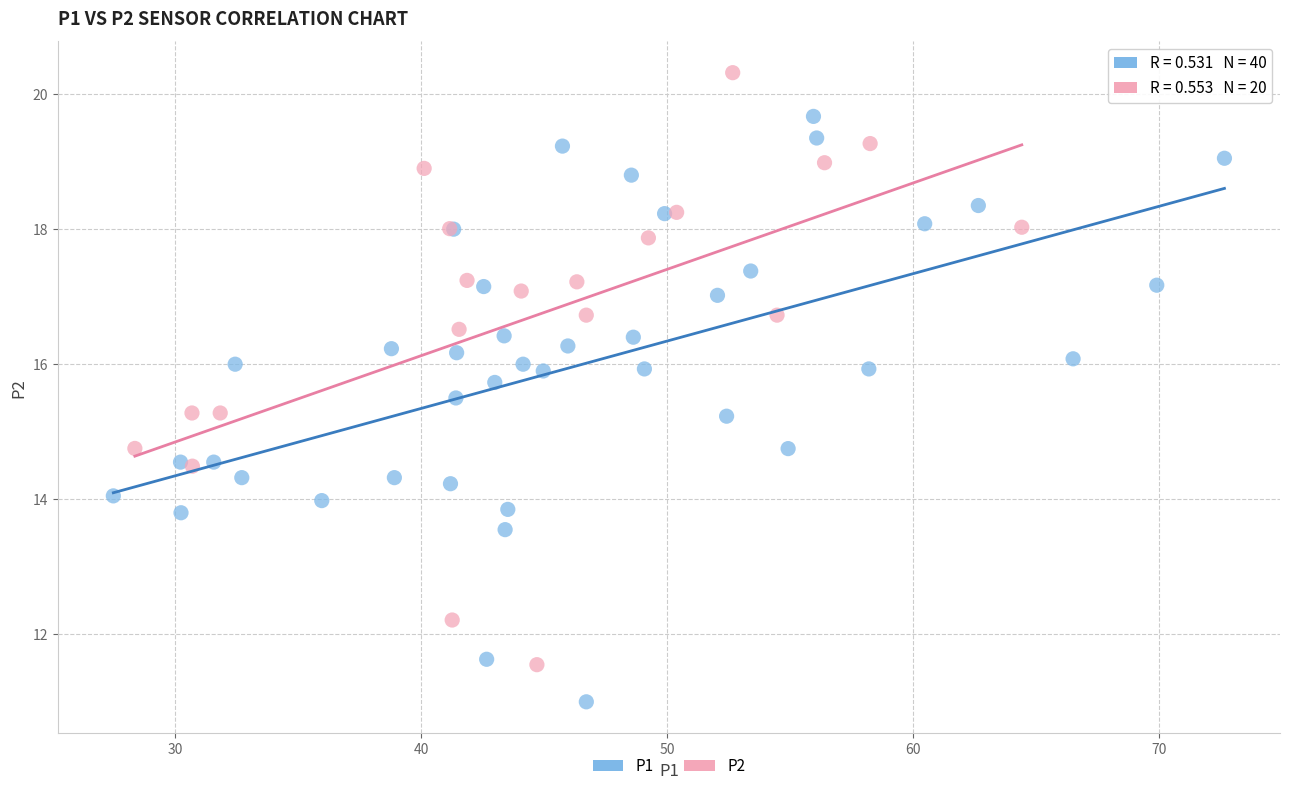

Which series contains the highest Y value?

P2